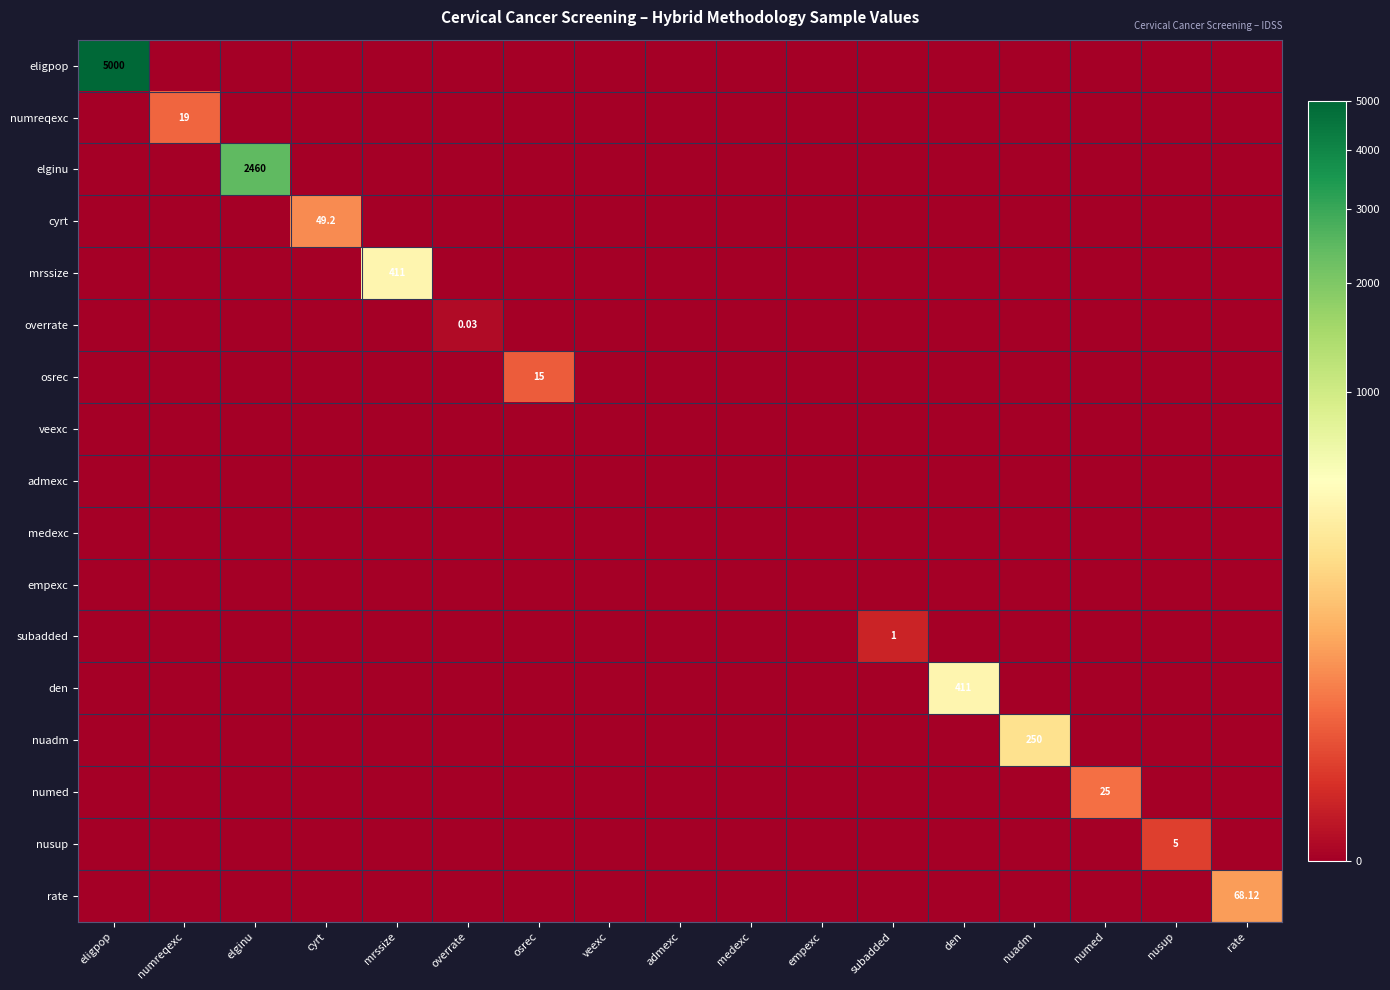

The numed series shows 15.3 at subadded. True or false?

False